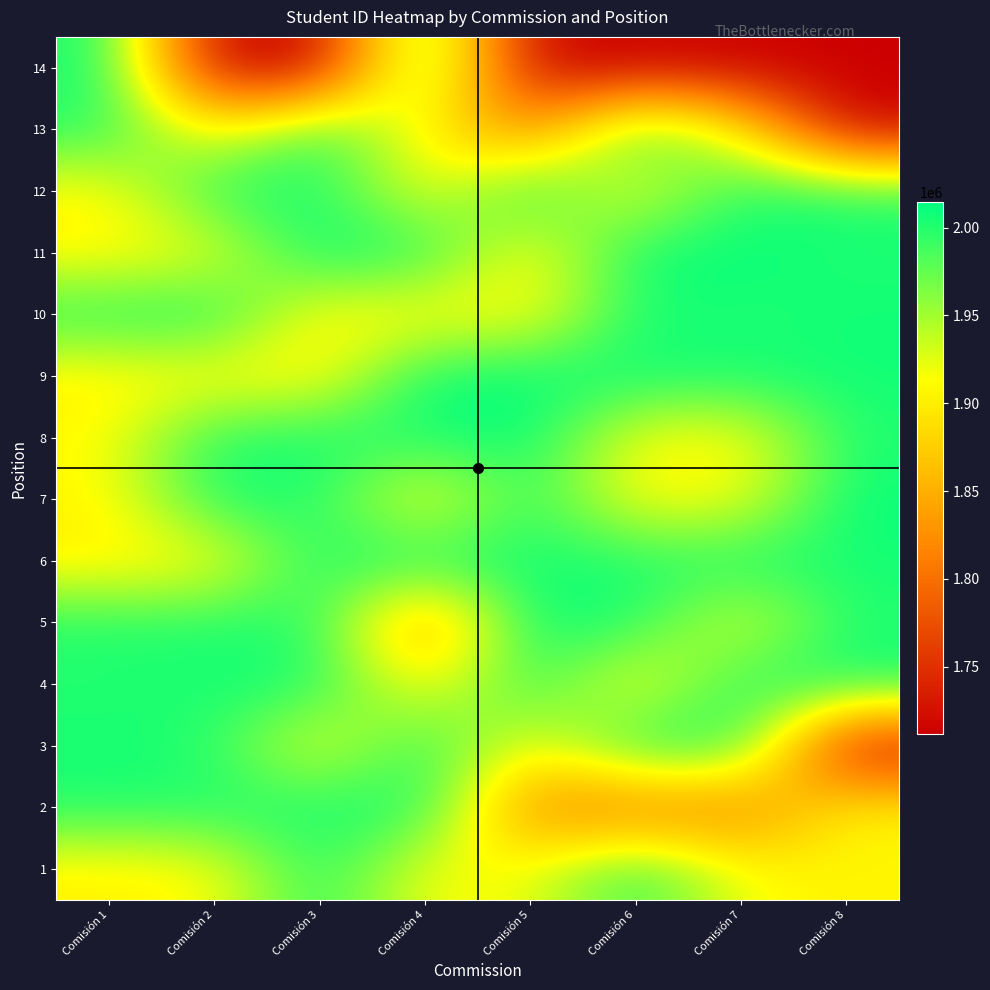

Count the number of data series in this chart.

14